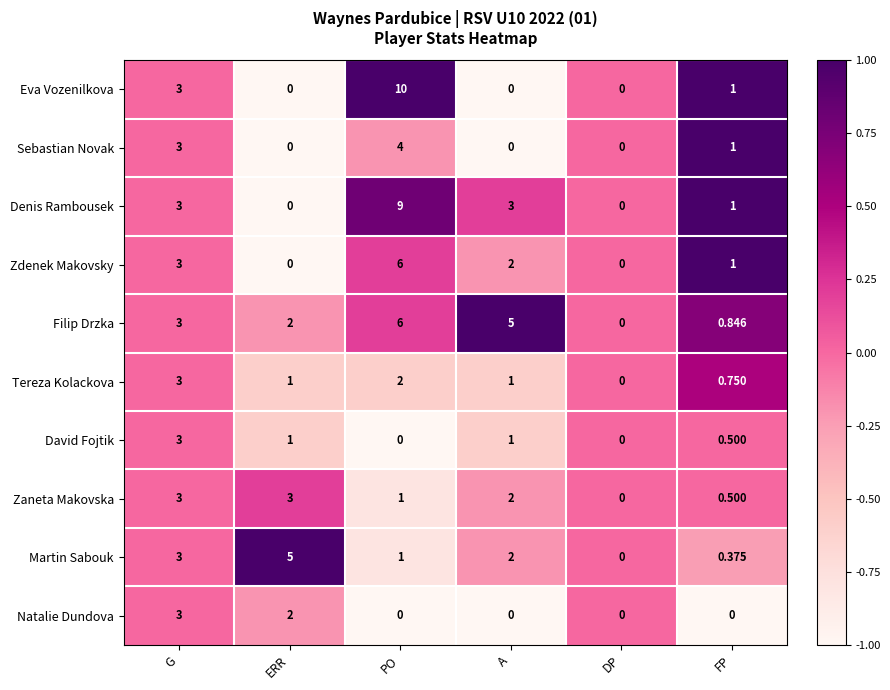

At which label is Eva Vozenilkova closest to 5?

G